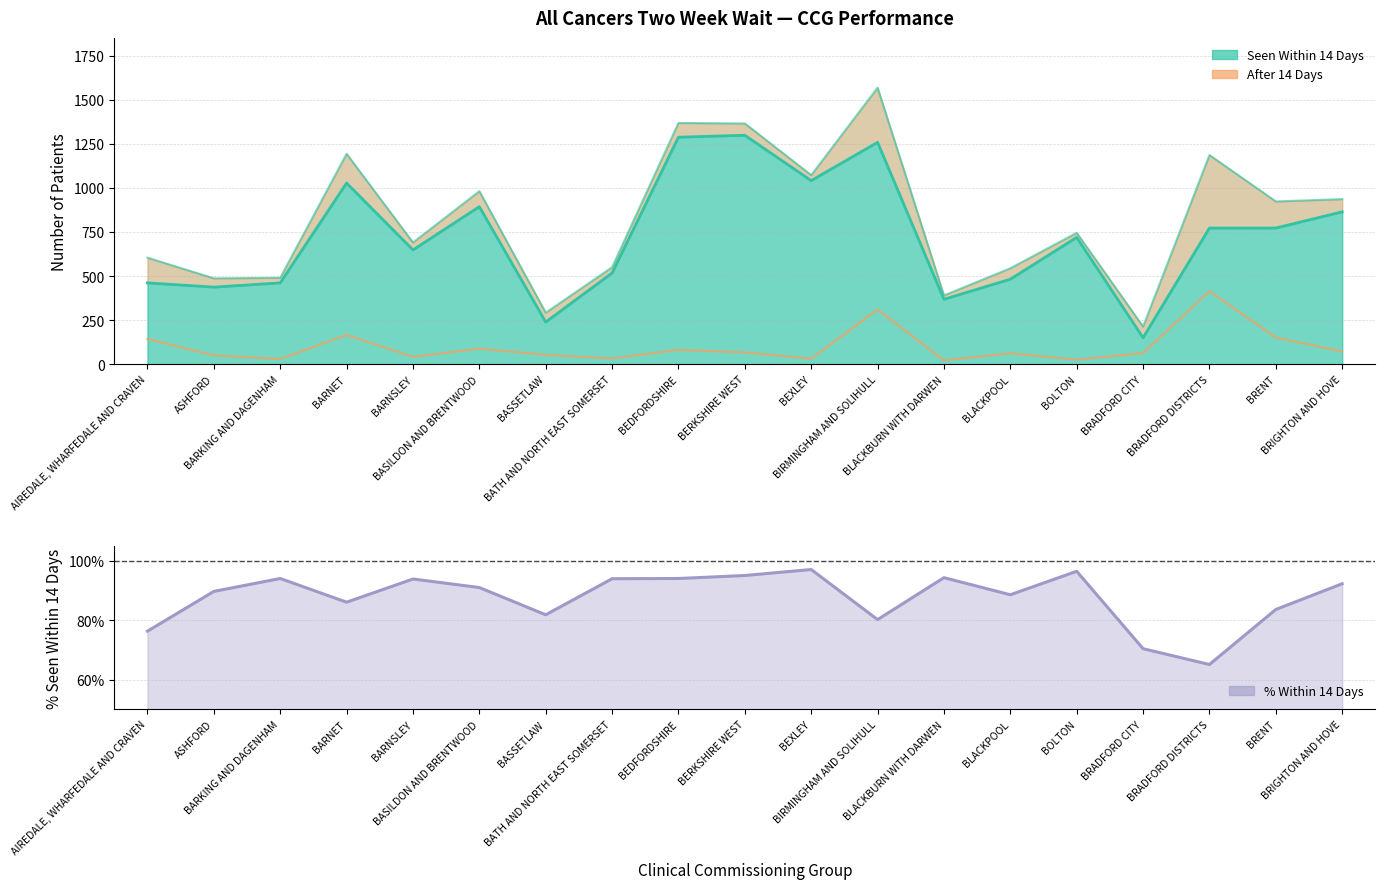

Where is the data nearest to the value 0?

BRADFORD DISTRICTS